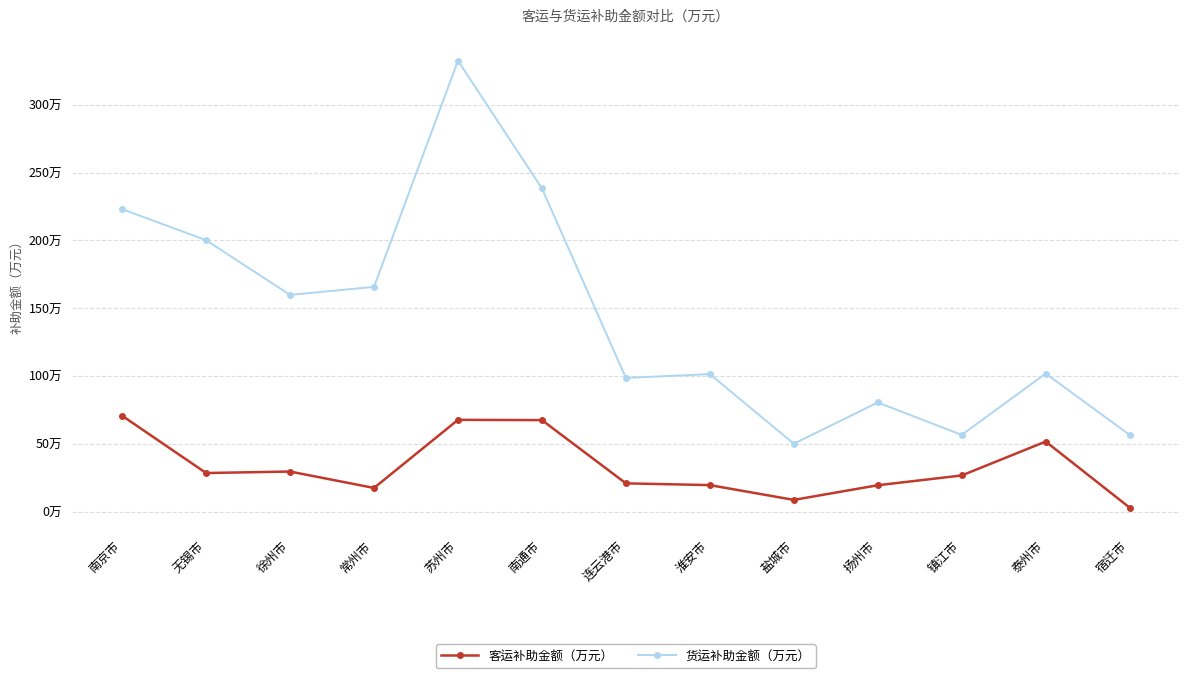

At which label does 客运补助金额（万元） first exceed 26?

南京市